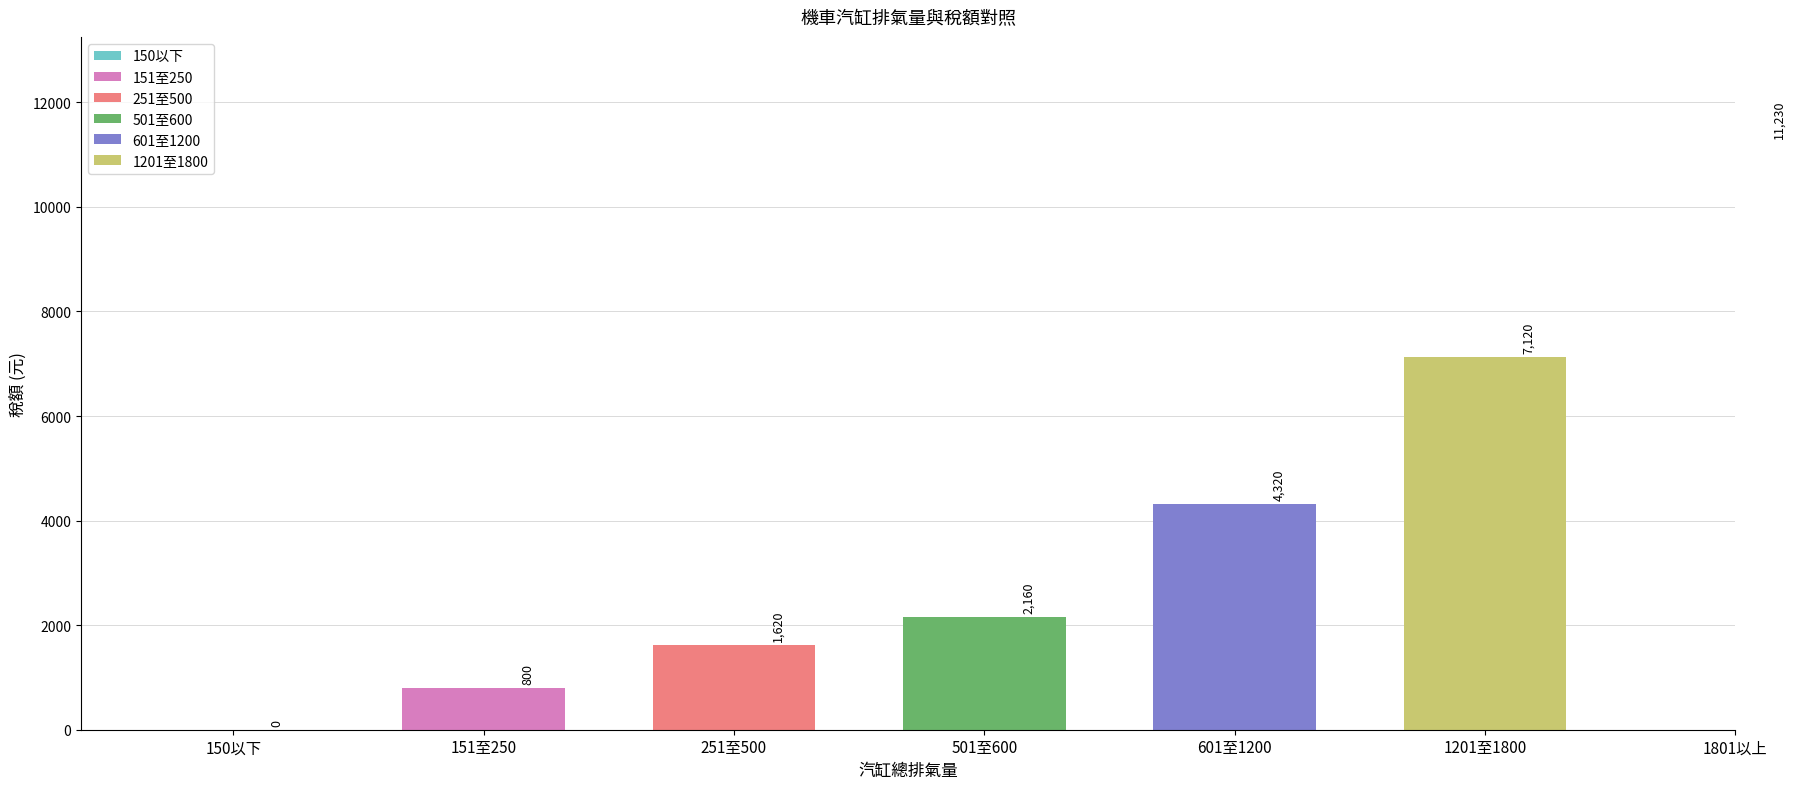

Which has a higher value, 1201至1800 or 151至250?

1201至1800